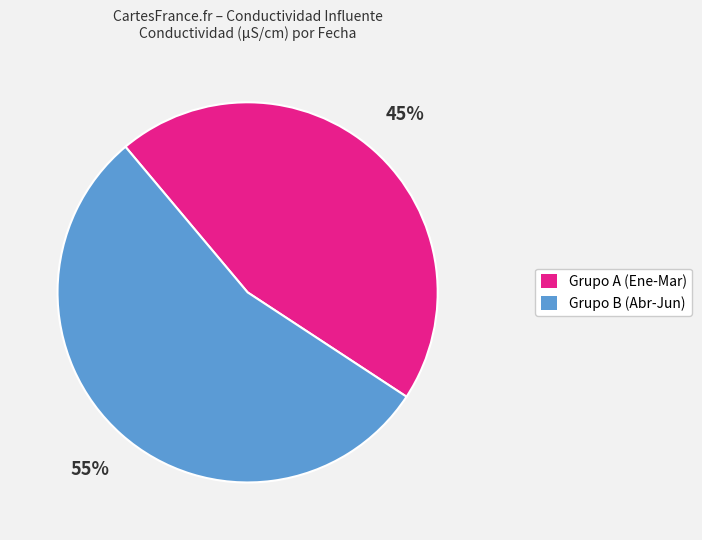

To the nearest percent, what is the average slice percentage?

50%